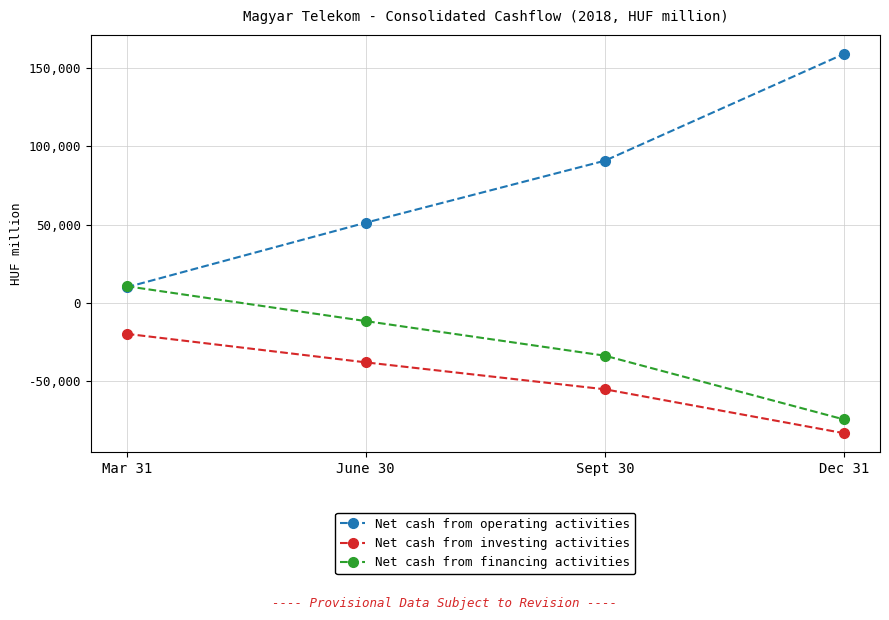

At Sept 30, list the series in order from smallest to largest.

Net cash from investing activities, Net cash from financing activities, Net cash from operating activities